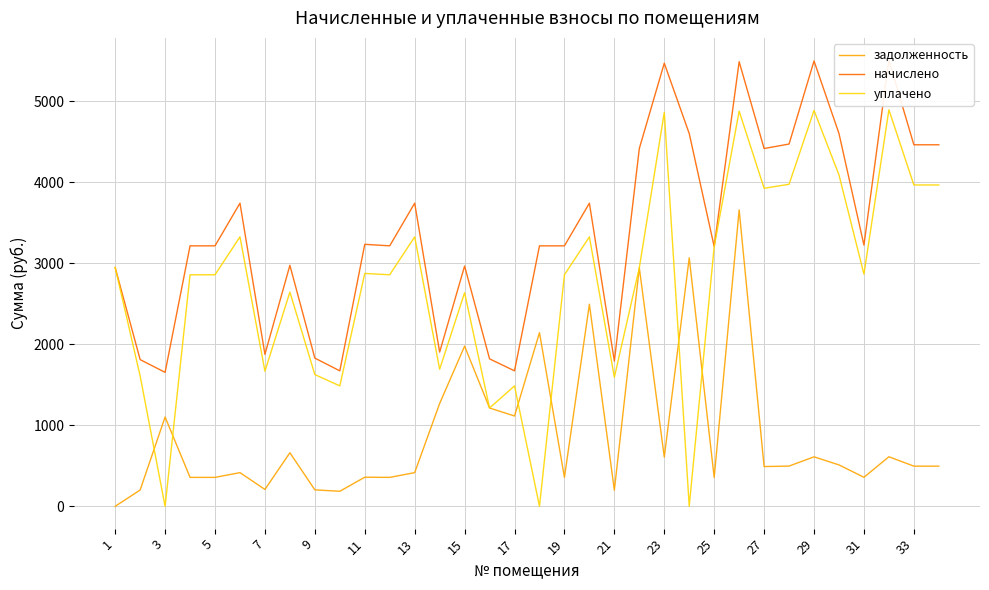

Which label corresponds to the smallest value in the chart?

1